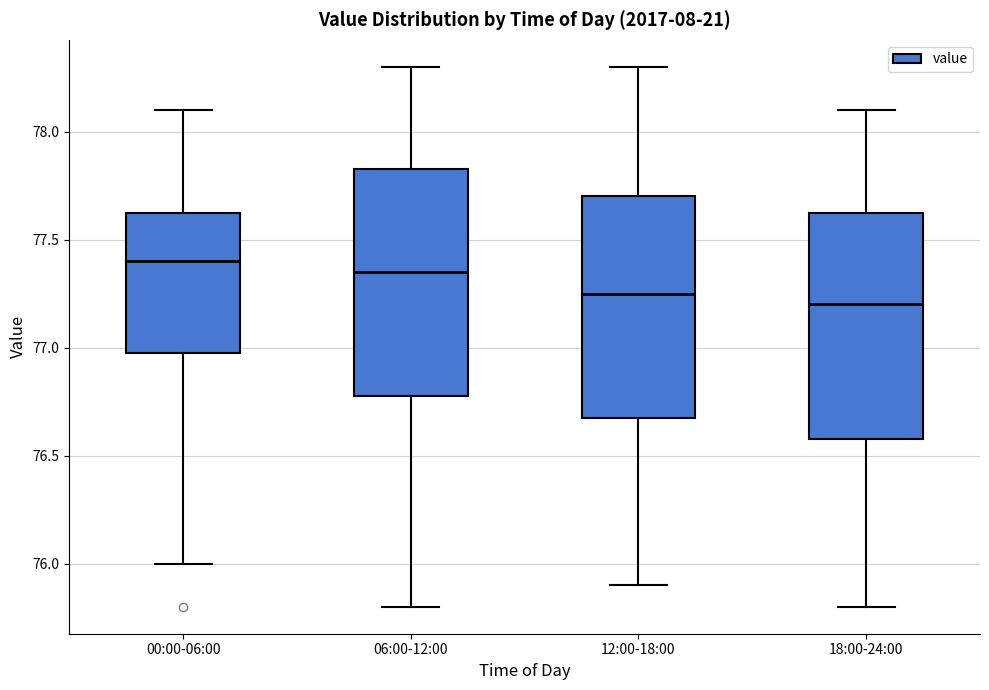

Reading left to right, read every box against the y-axis: the position of its median line, the range the box covers, and the ends of its whiskers. The values are not printed on the chart, so give them approximately, as read against the axis.

00:00-06:00: median 77.40, box 77.00 to 77.65, whiskers 76.00 to 78.10
06:00-12:00: median 77.35, box 76.80 to 77.85, whiskers 75.80 to 78.30
12:00-18:00: median 77.25, box 76.70 to 77.70, whiskers 75.90 to 78.30
18:00-24:00: median 77.20, box 76.60 to 77.65, whiskers 75.80 to 78.10